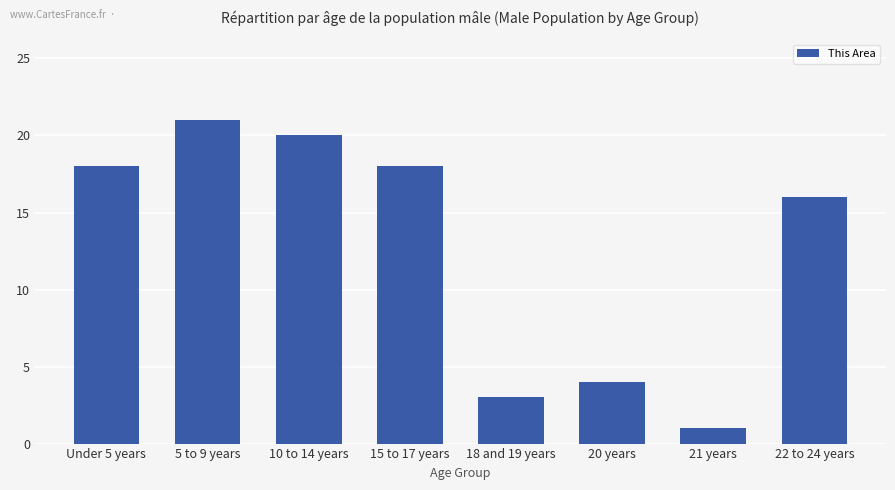

Approximately how many times larger is the value at 5 to 9 years compared to Under 5 years?

1.2